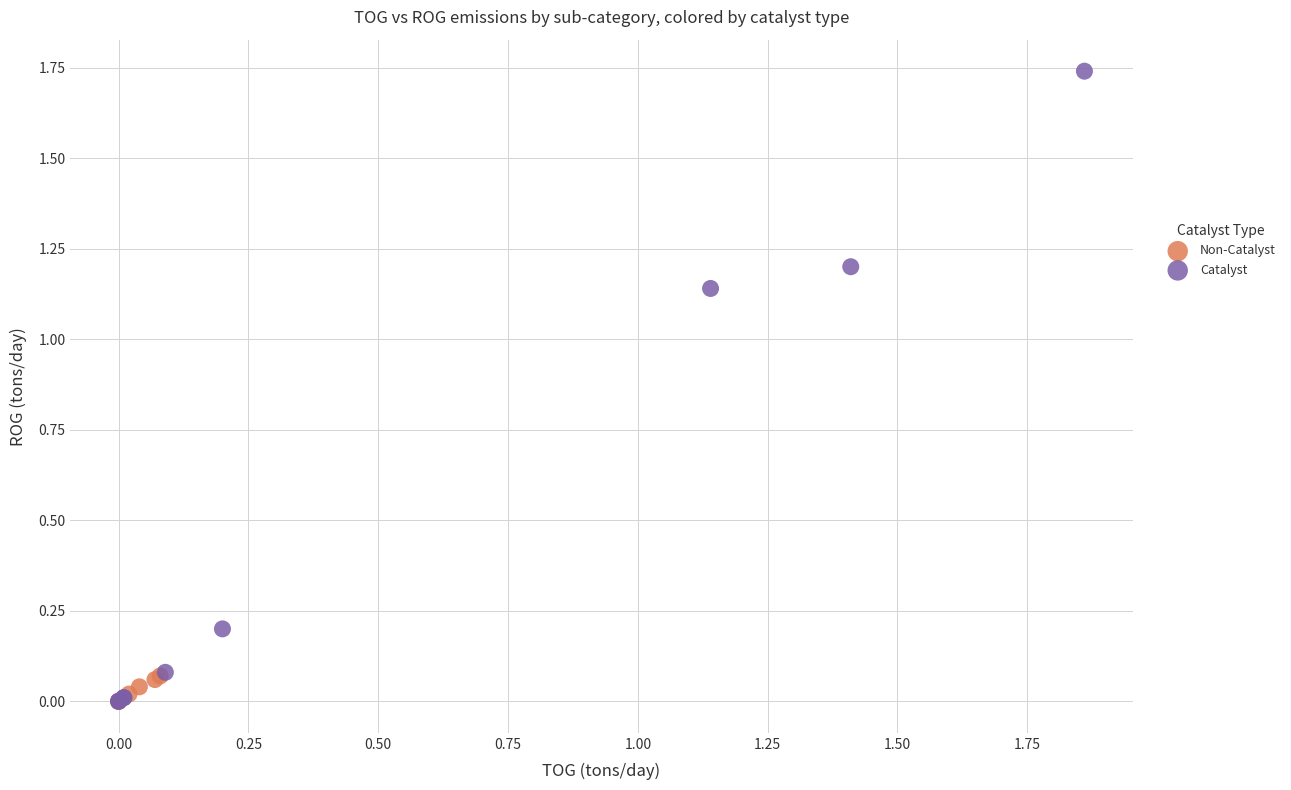

Which series contains the highest Y value?

Catalyst